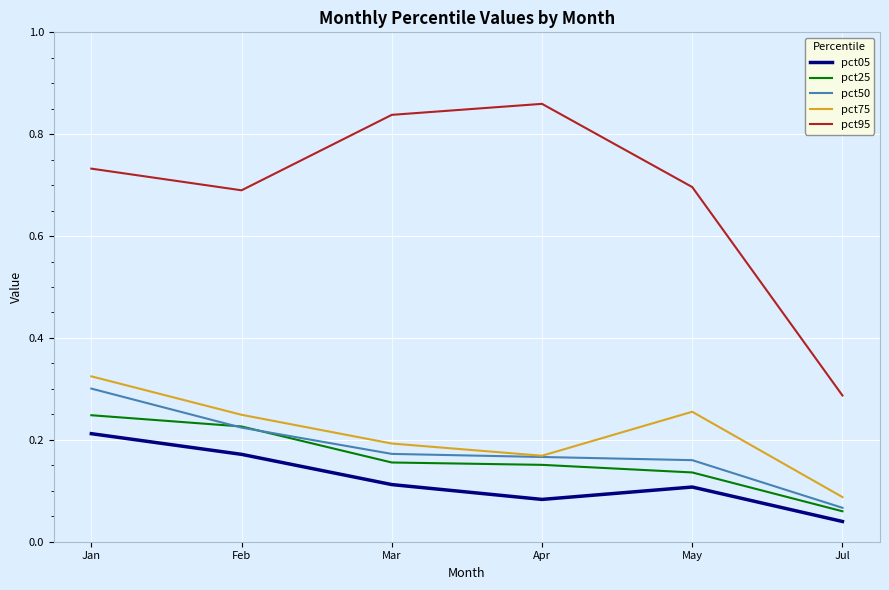

Which category has the highest value across all series?

Apr